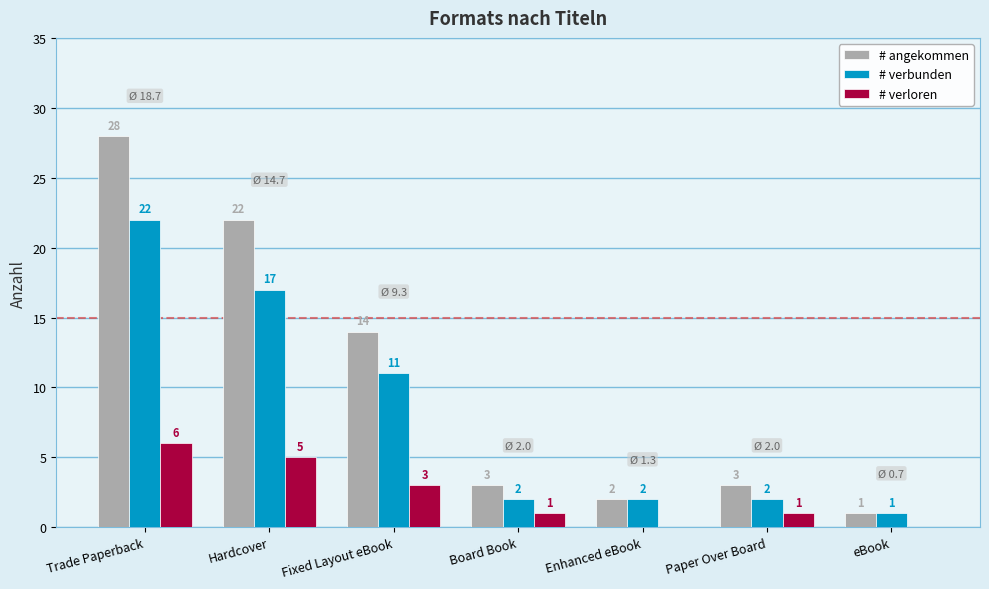

What is the sum of all # verbunden values?

57